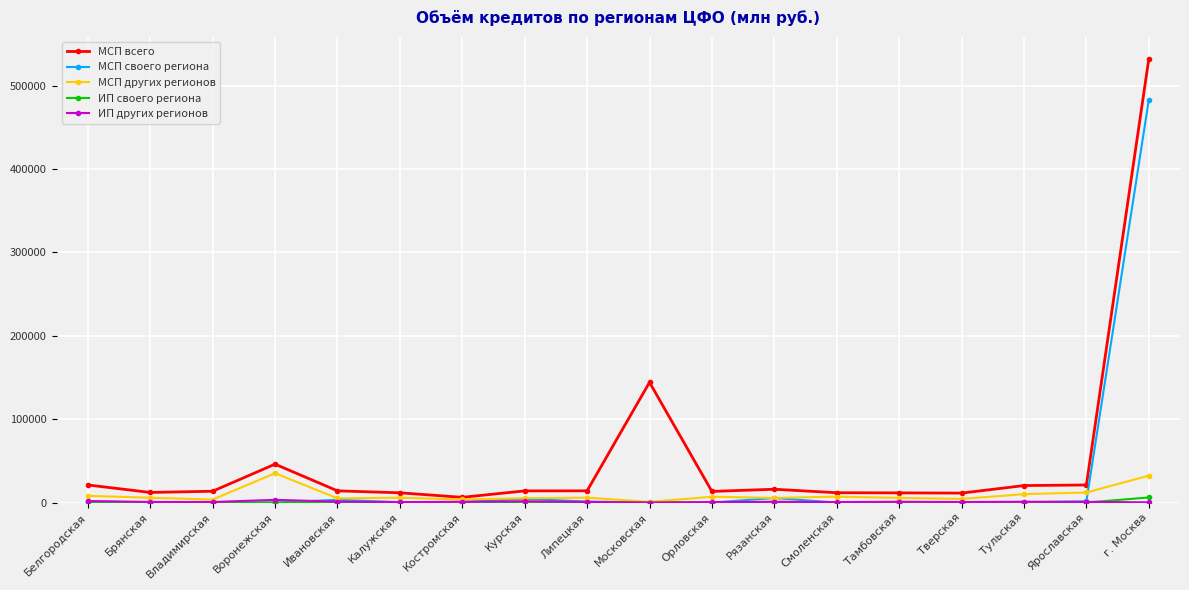

What is the label of the 6th point from the left?

Калужская